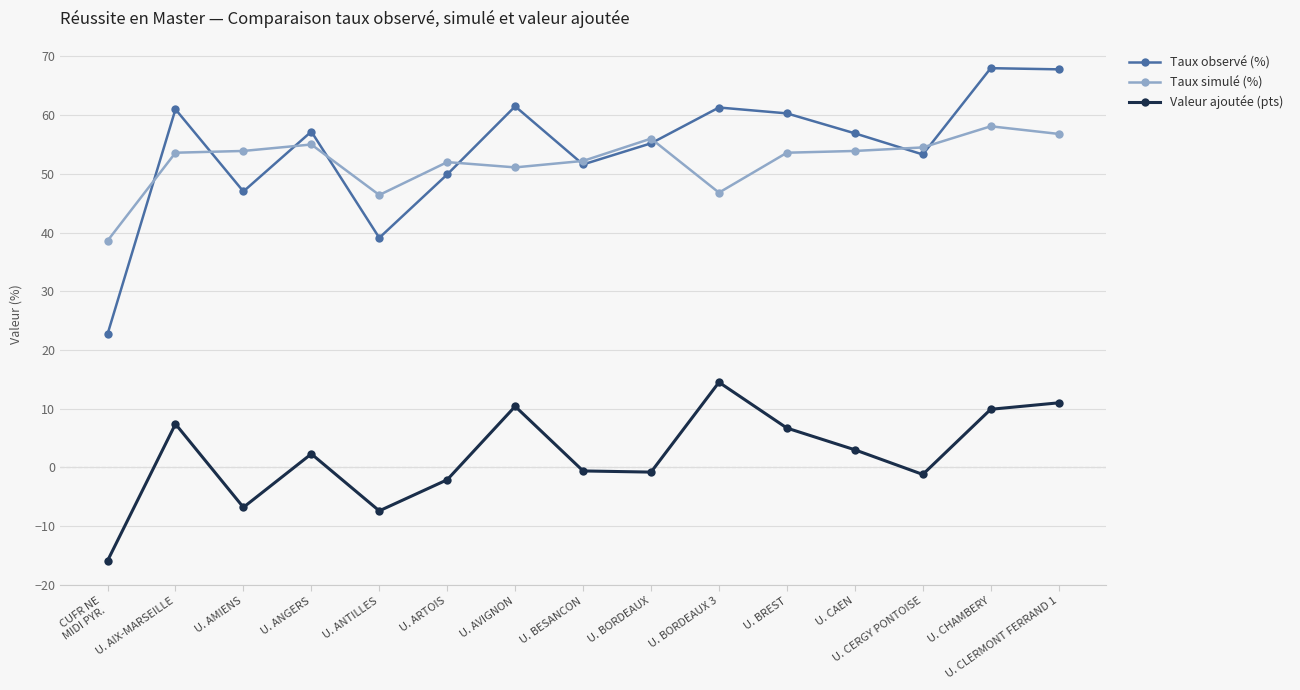

What is the difference between the second highest and second lowest values in the Taux observé (%) series?

28.7